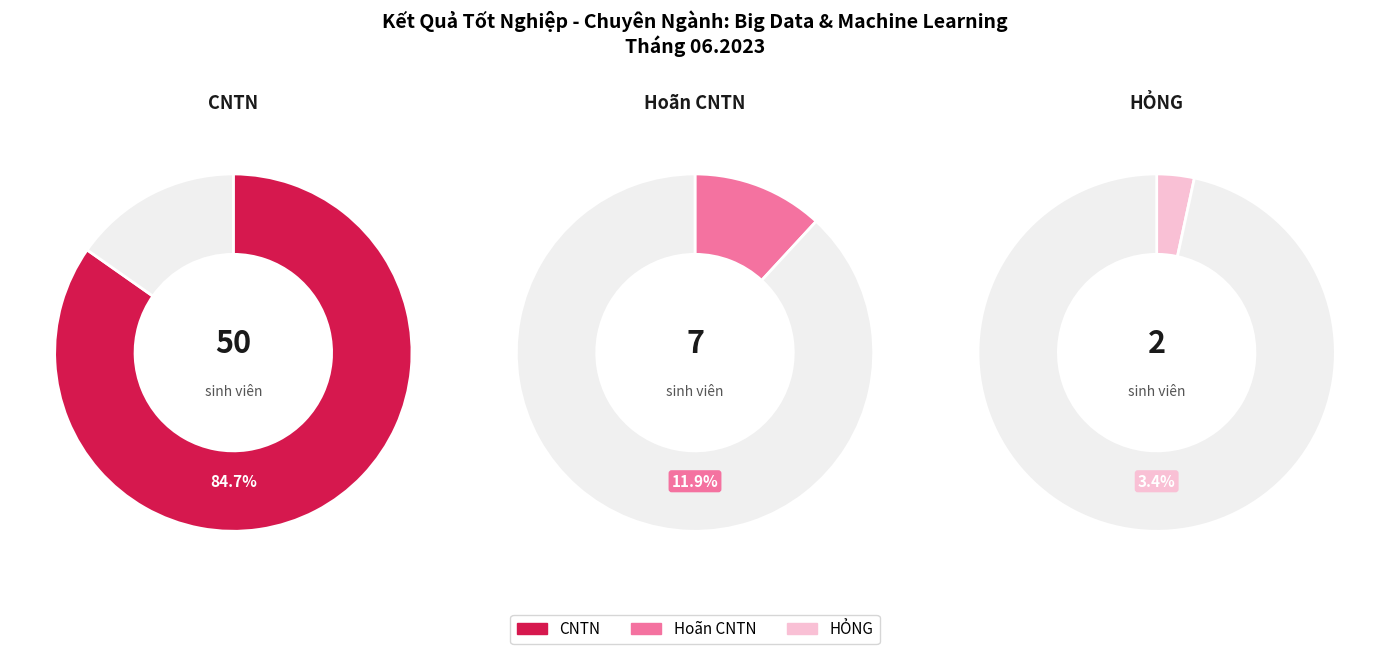

To the nearest percent, what percentage of the pie is HỎNG?

3%